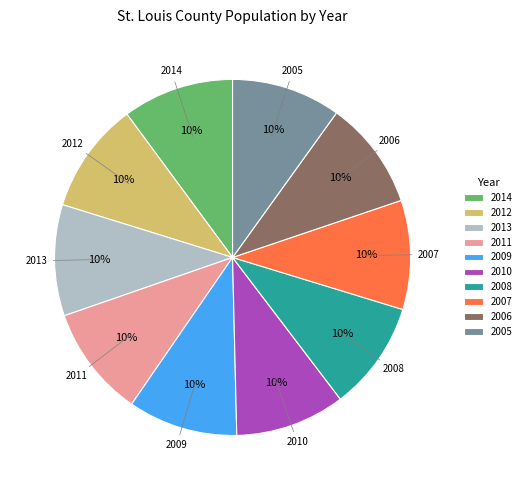

To the nearest percent, what is the average slice percentage?

10%